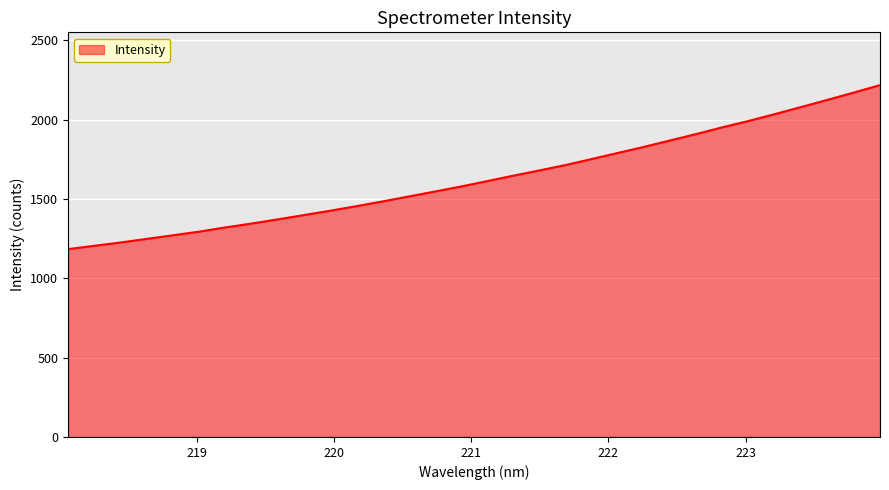

What is the maximum value shown in the chart?

2218.4